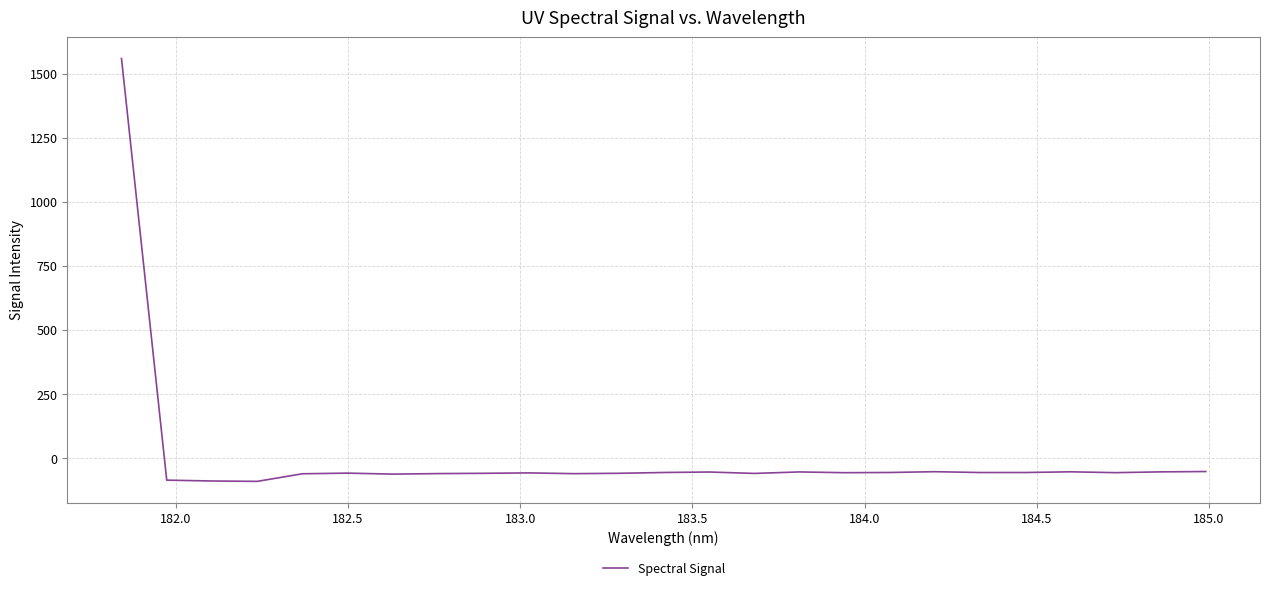

What is the greatest value displayed?

1559.4